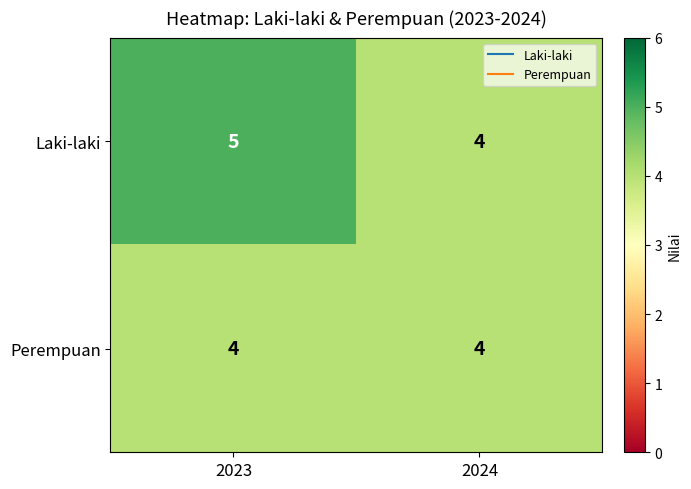

The Laki-laki series shows 3 at 2024. True or false?

False